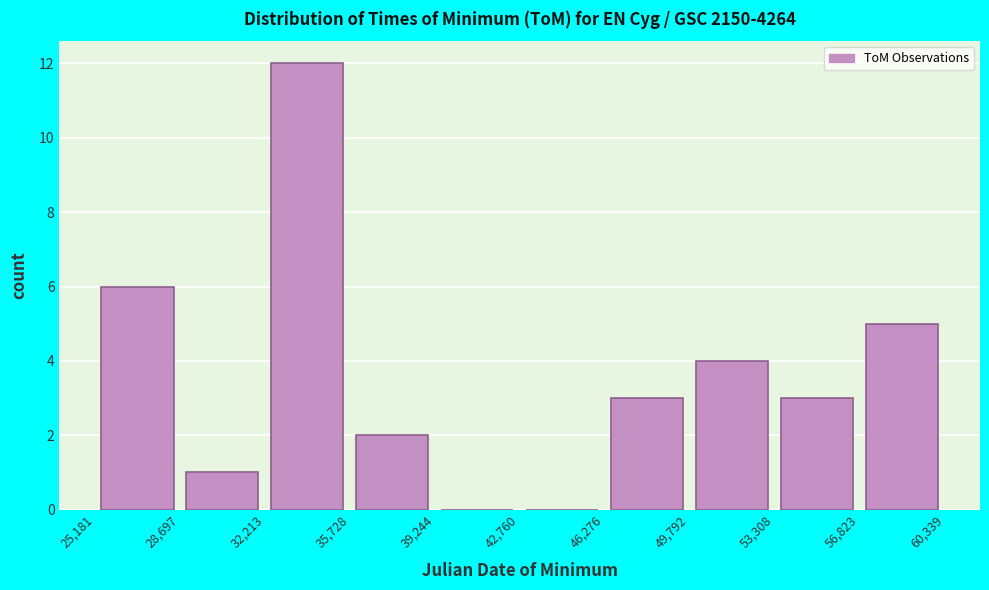

Reading left to right, transcribe this chart: for each bar, give the range it covers on the x-axis and its height. The values are not printed on the chart, so give them approximately, as read against the axis.

25,181 to 28,697: 6
28,697 to 32,213: 1
32,213 to 35,728: 12
35,728 to 39,244: 2
39,244 to 42,760: 0
42,760 to 46,276: 0
46,276 to 49,792: 3
49,792 to 53,308: 4
53,308 to 56,823: 3
56,823 to 60,339: 5